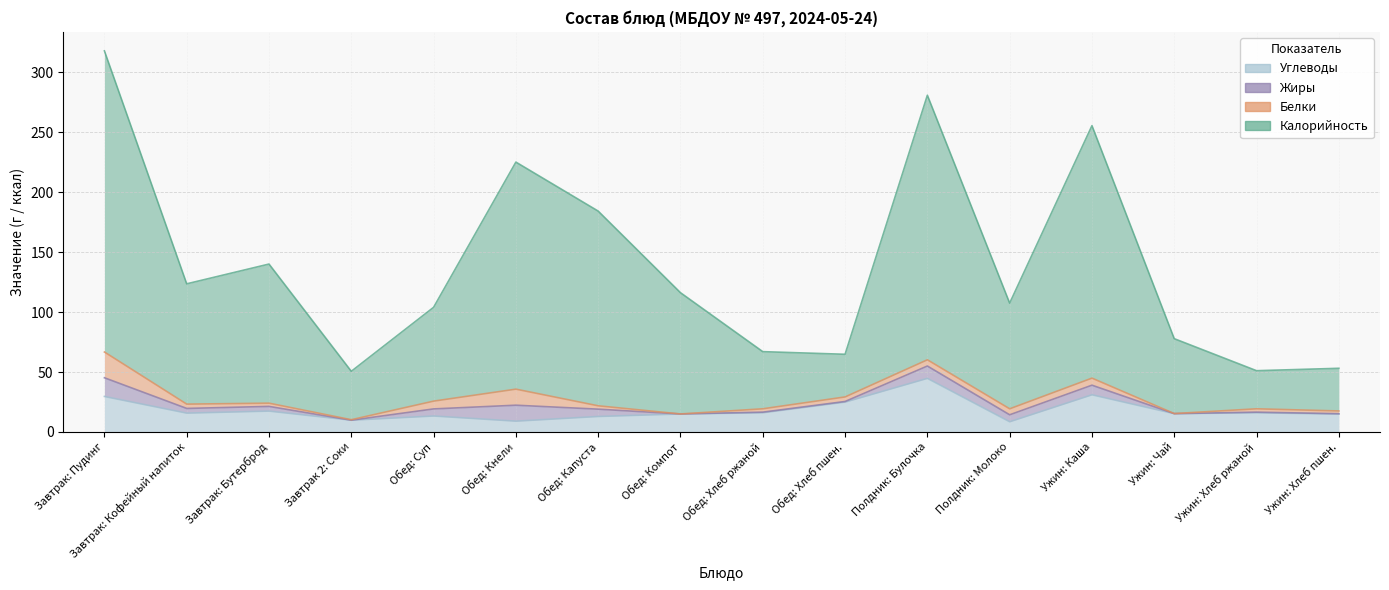

The Углеводы series shows 7.3 at Обед: Компот. True or false?

False